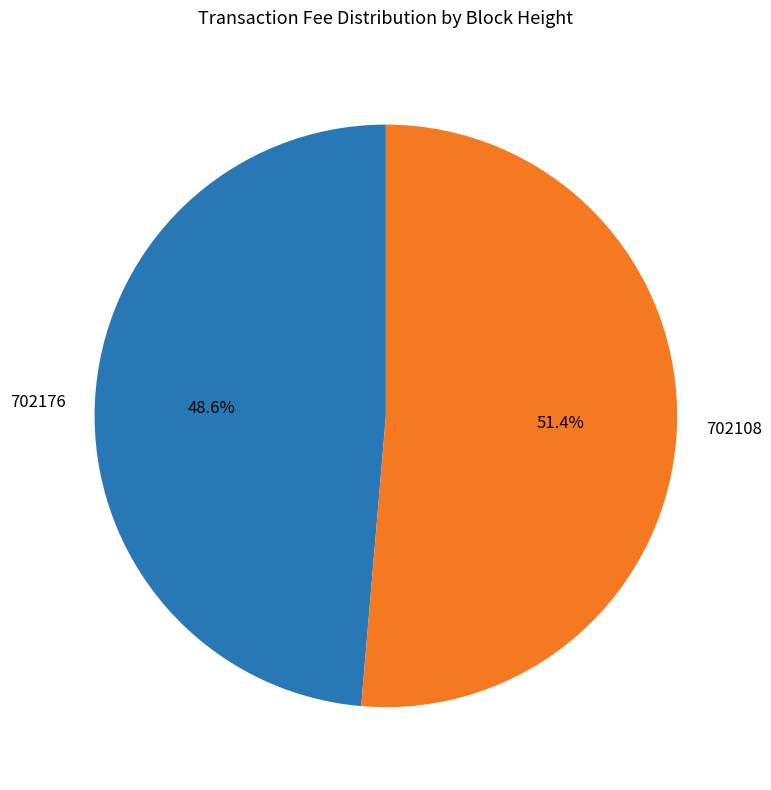

Which category has the biggest portion of the pie?

702108